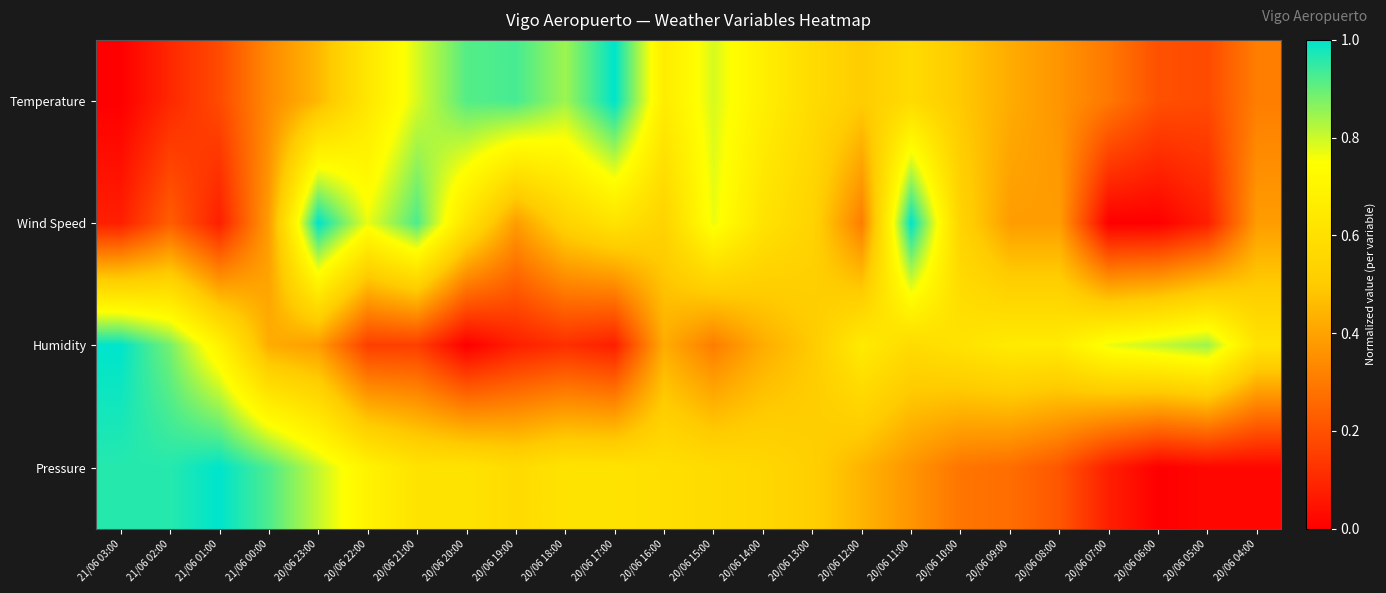

How many data points does each series have?

24